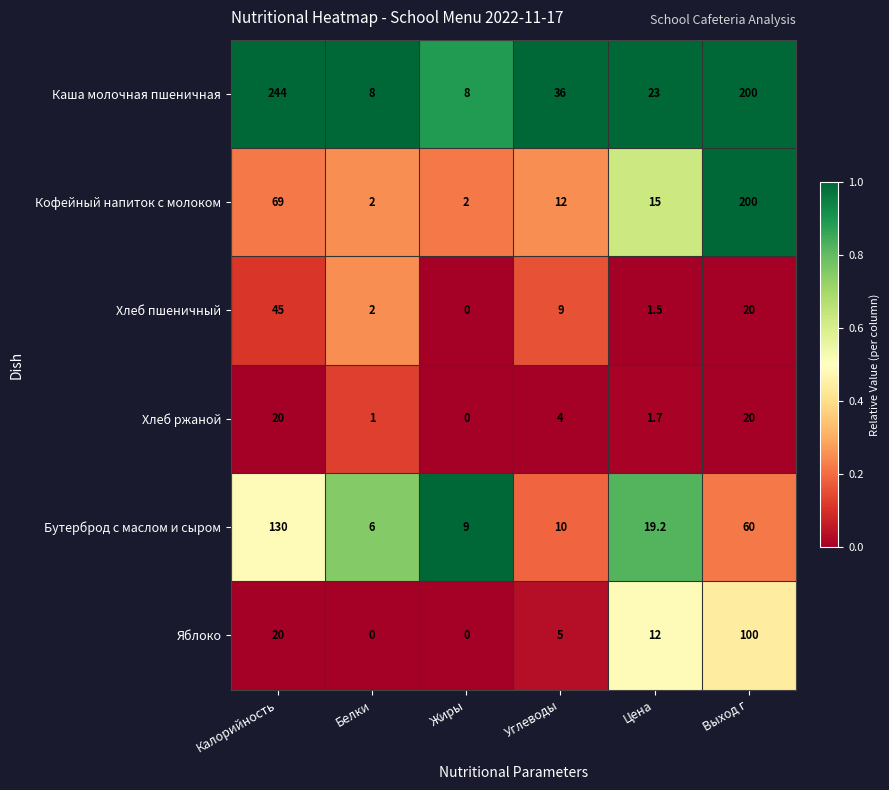

Where does the Бутерброд с маслом и сыром series first go above 19?

Калорийность